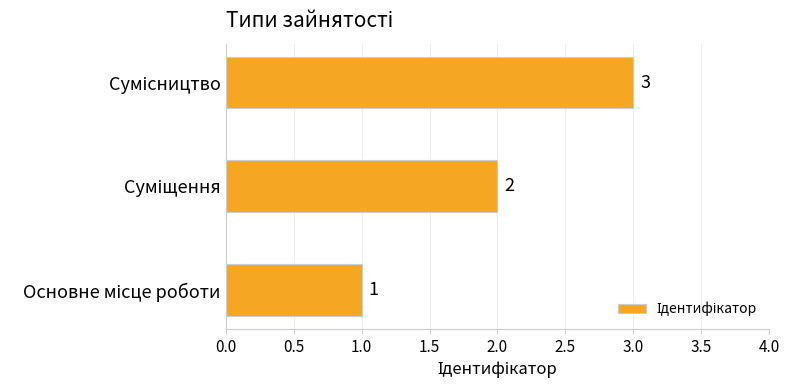

What is the average value?

2